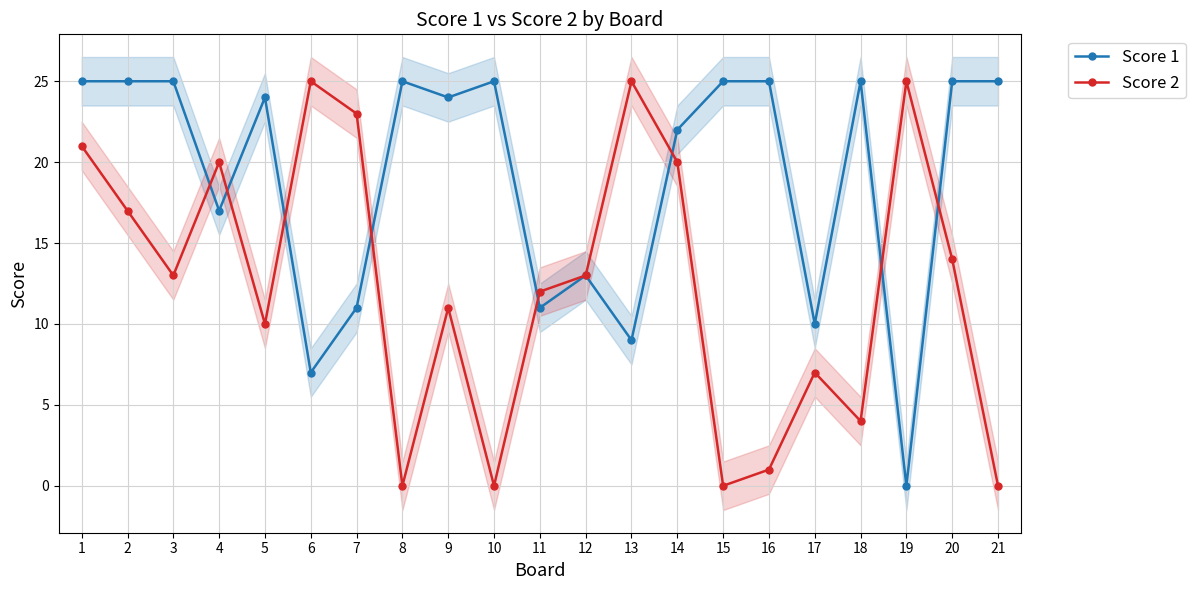

Between 7 and 15, which is larger?

15